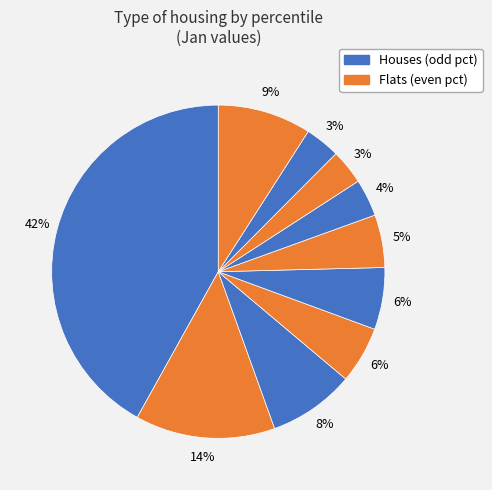

How many slices are in this pie chart?

10